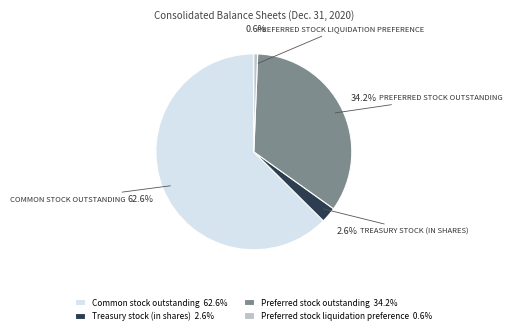

Rank the categories by value from highest to lowest.

Common stock outstanding, Preferred stock outstanding, Treasury stock (in shares), Preferred stock liquidation preference